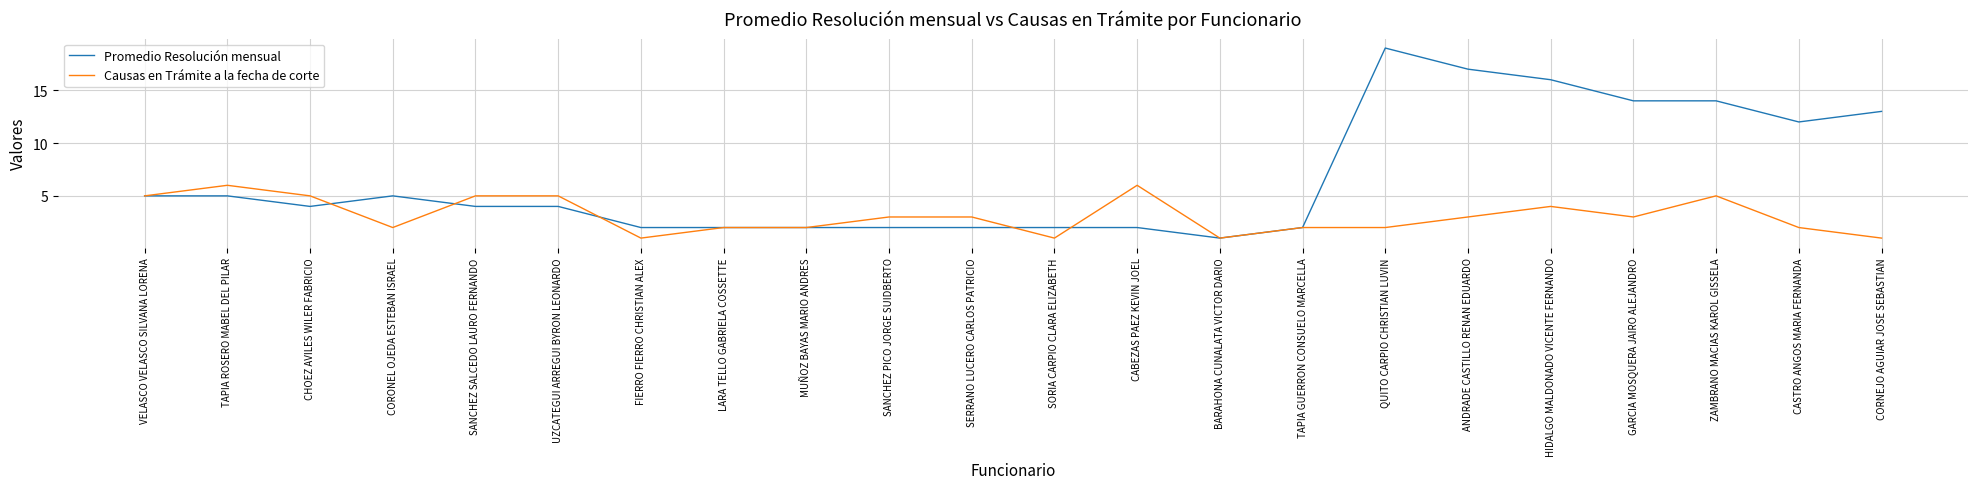

What is the greatest value displayed?

19